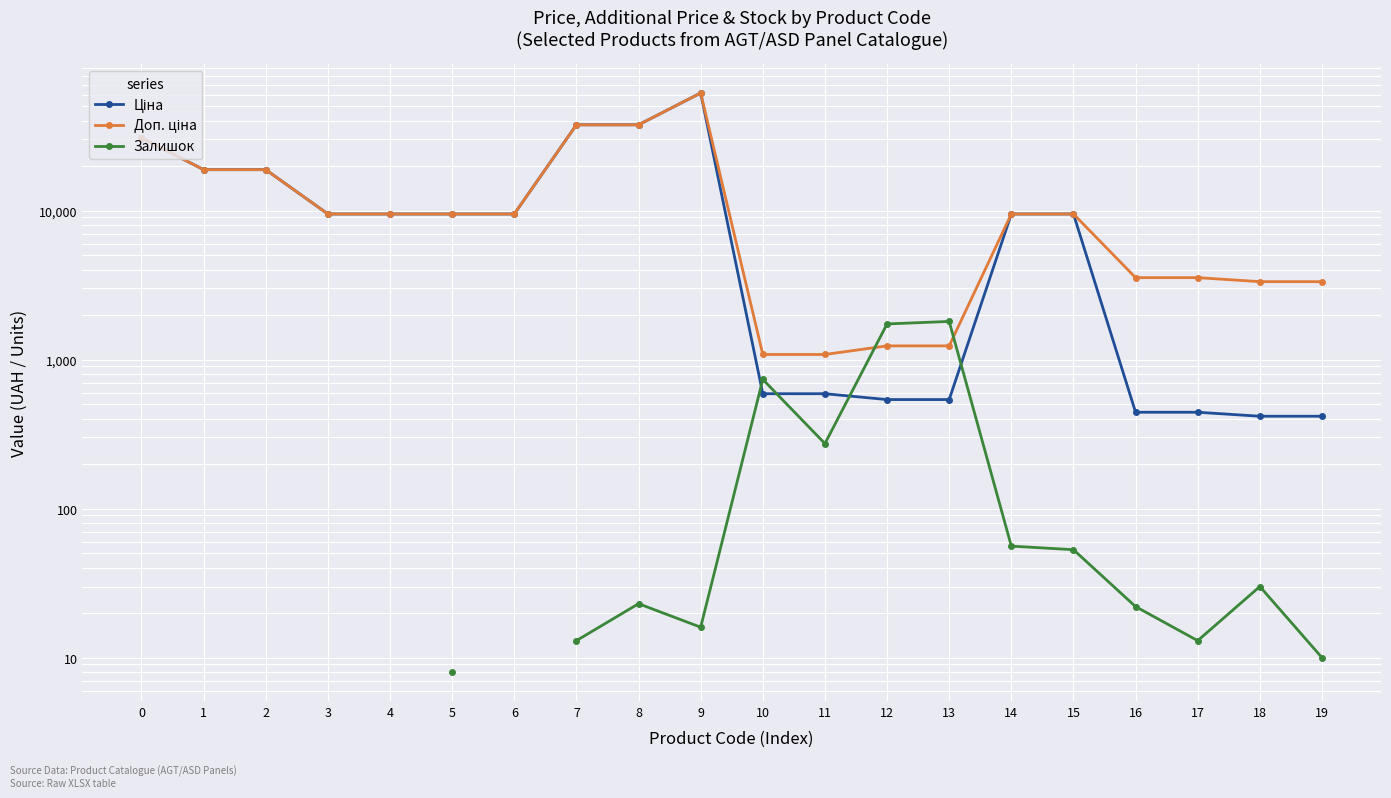

Where is the first local maximum for Залишок?

8